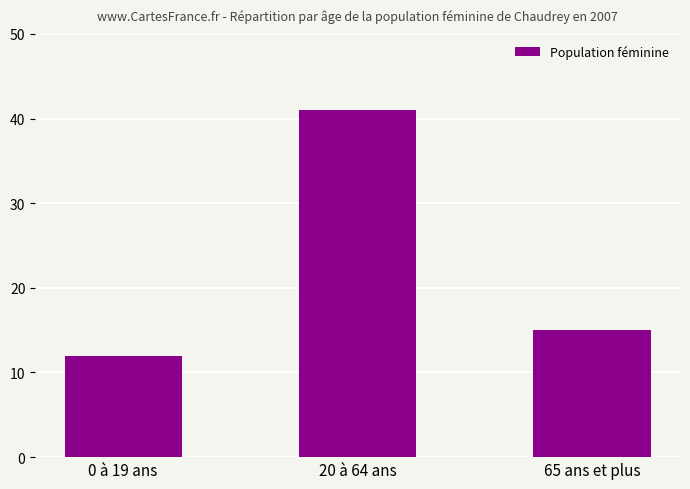

List the labels in order of value, smallest first.

0 à 19 ans, 65 ans et plus, 20 à 64 ans